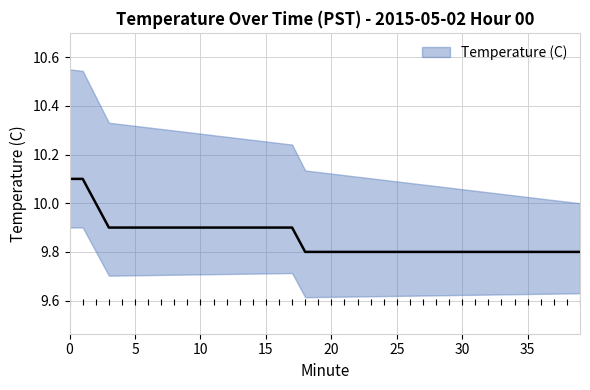

True or false: there are more than 2 points higher than both neighbors.

False